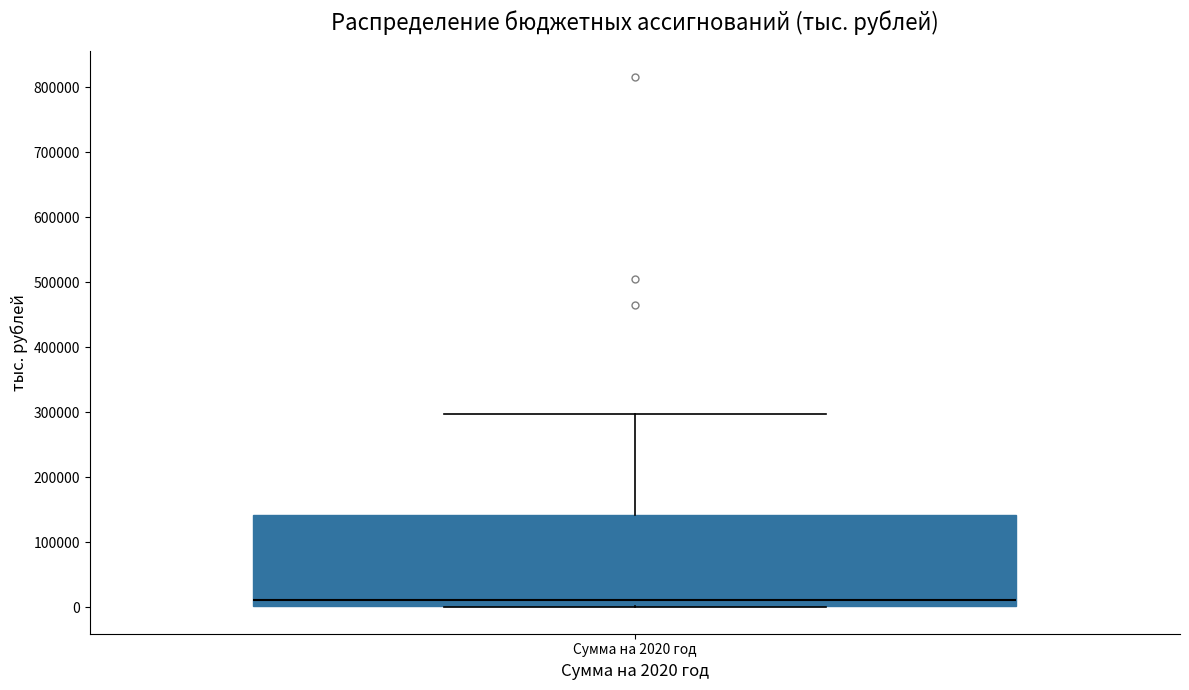

Where does the median line of the box for Сумма на 2020 год sit on the y-axis? The values are not printed on the chart, so give them approximately, as read against the axis.

10000